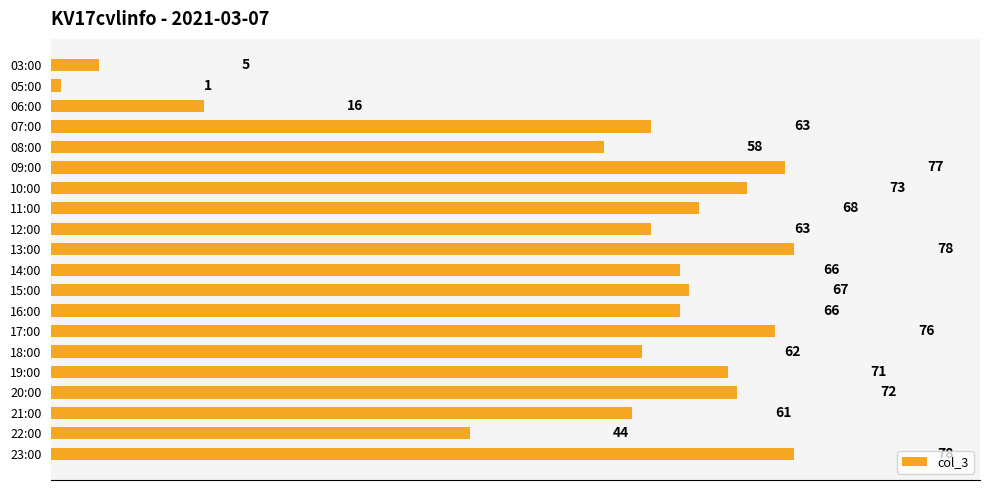

What is the change in value from 08:00 to 17:00?

+18